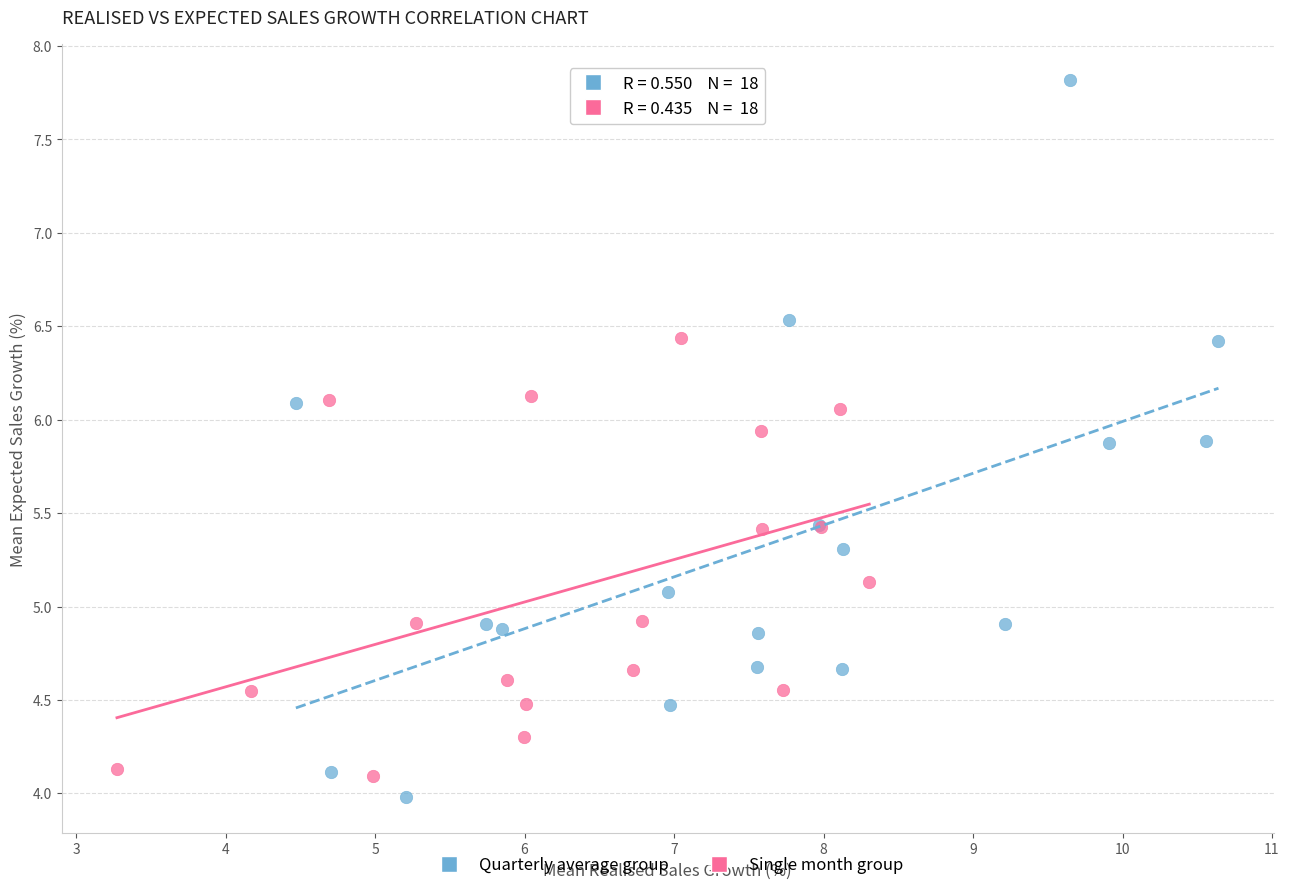

What are all the series names shown in the legend?

Quarterly average group, Single month group